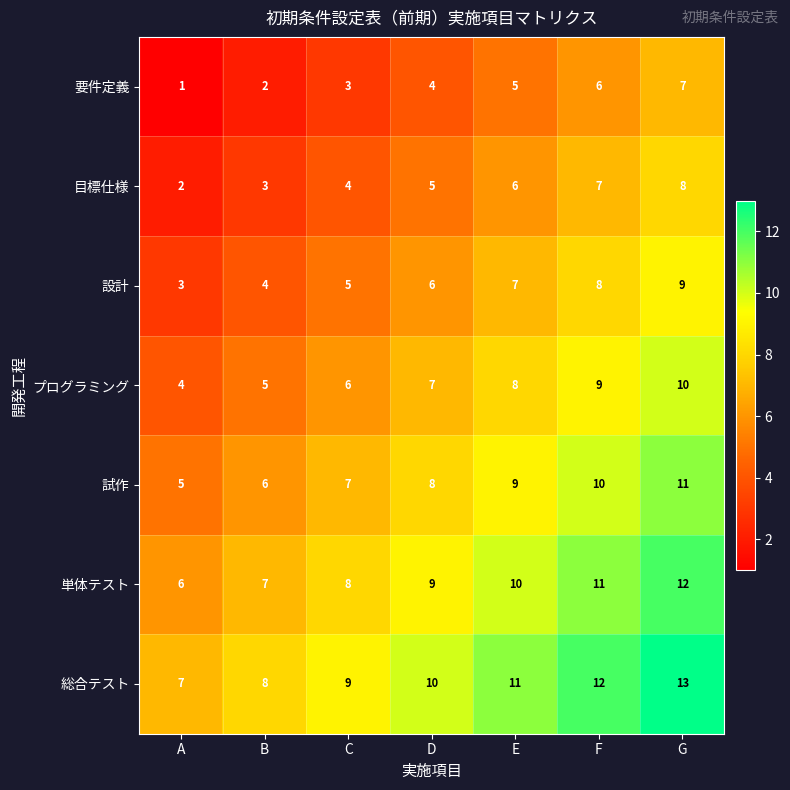

At which category does the chart reach its peak across all series?

G